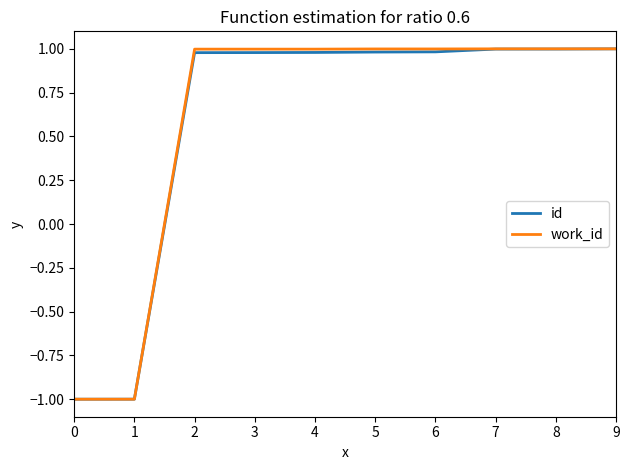

Reading right to left, list all the values displayed in this chart.

id: 9=1.0	8=1.0	7=1.0	6=1.0	5=1.0	4=1.0	3=1.0	2=1.0	1=-1.0	0=-1.0
work_id: 9=1.0	8=1.0	7=1.0	6=1.0	5=1.0	4=1.0	3=1.0	2=1.0	1=-1.0	0=-1.0